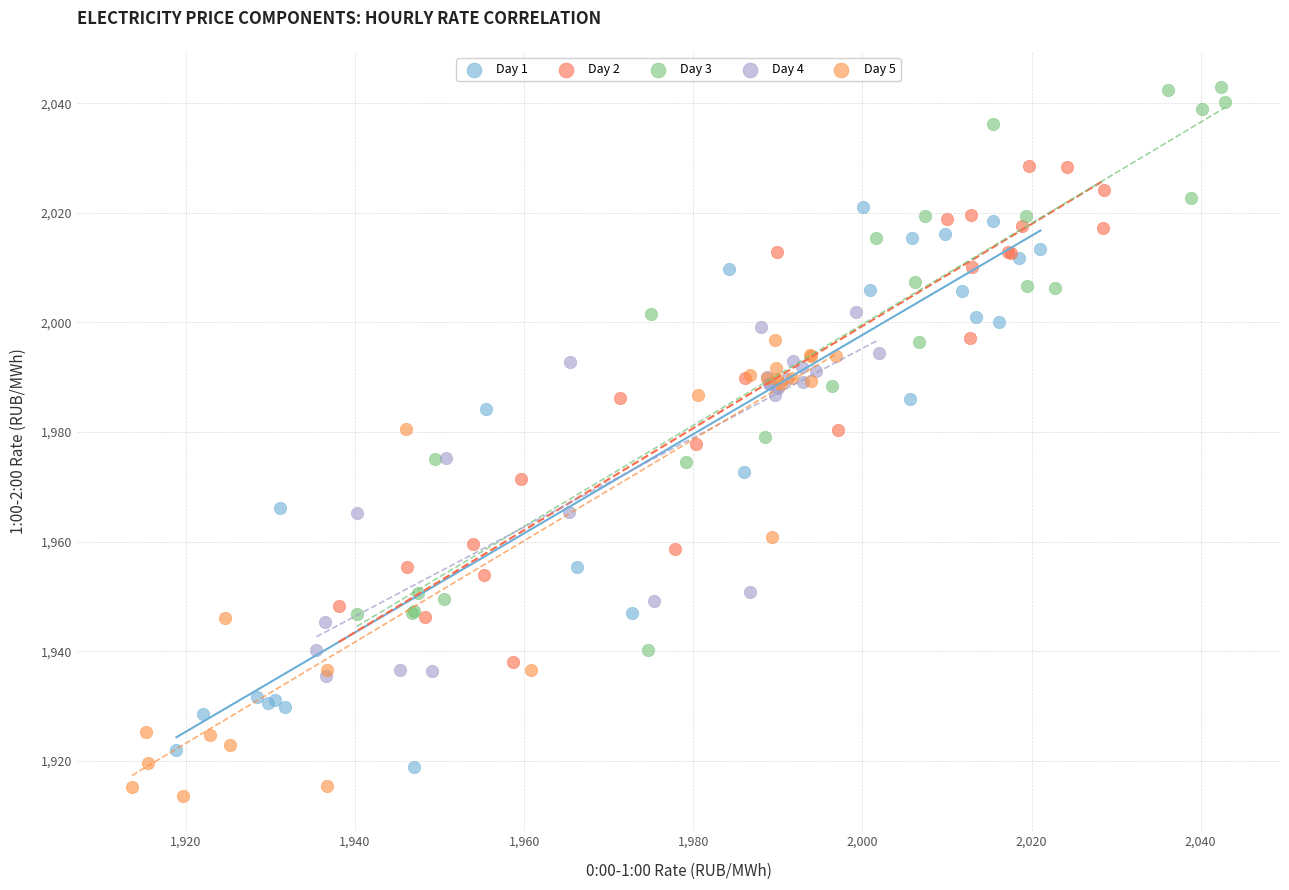

What are all the series names shown in the legend?

Day 1, Day 2, Day 3, Day 4, Day 5